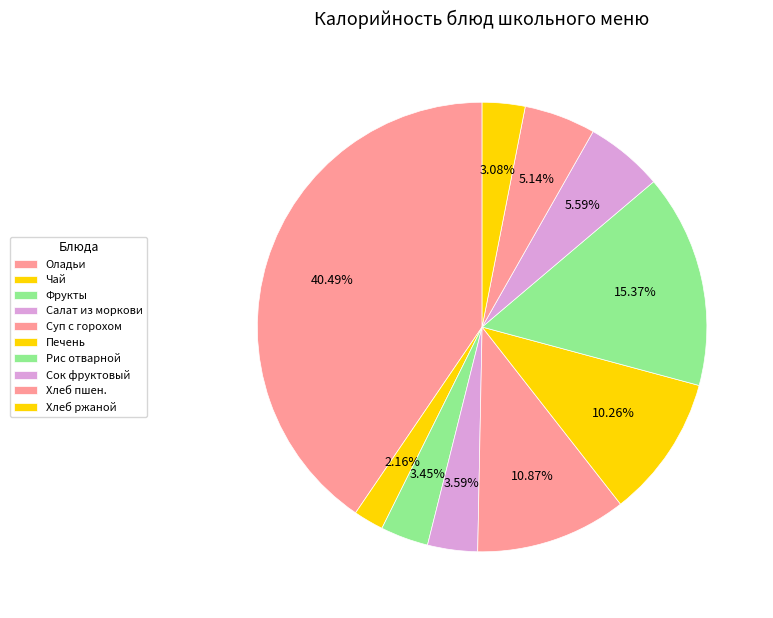

Count the number of slices in the pie.

10